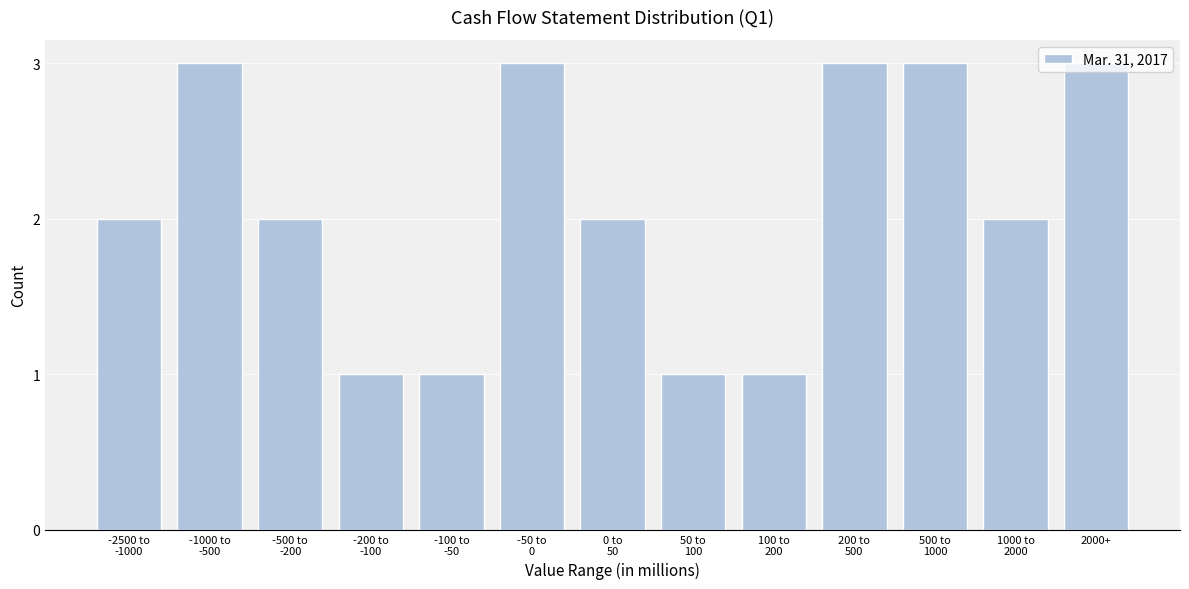

What is the greatest value displayed?

3